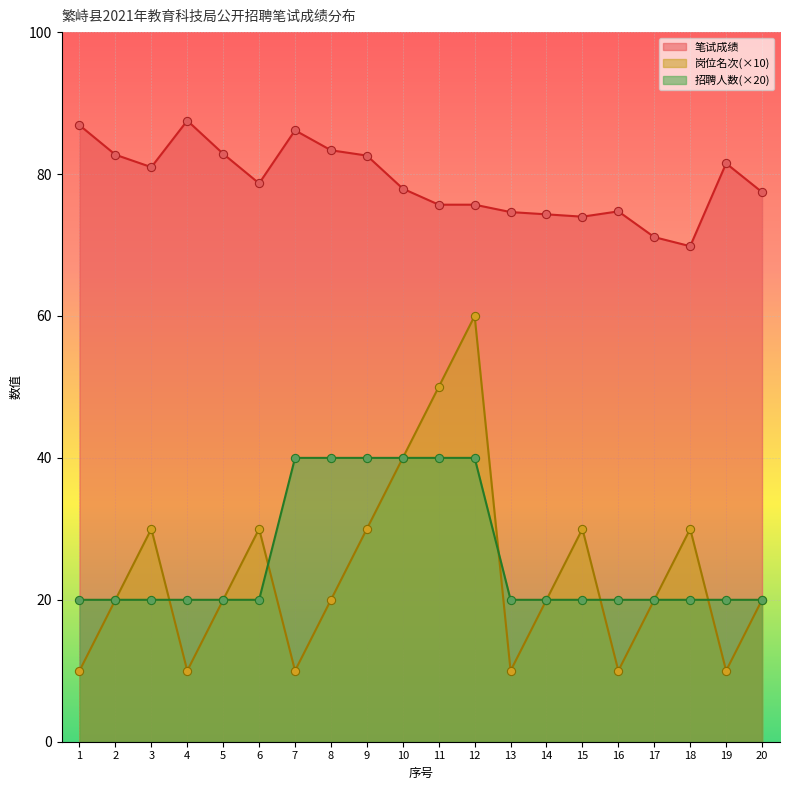

At how many categories does at least one series exceed 35?

20